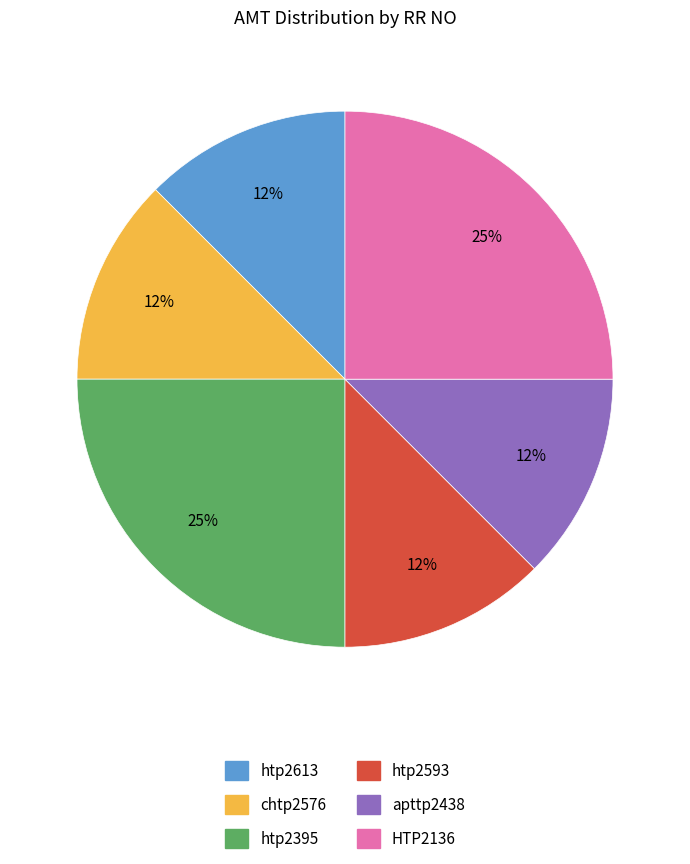

Count the number of slices in the pie.

6